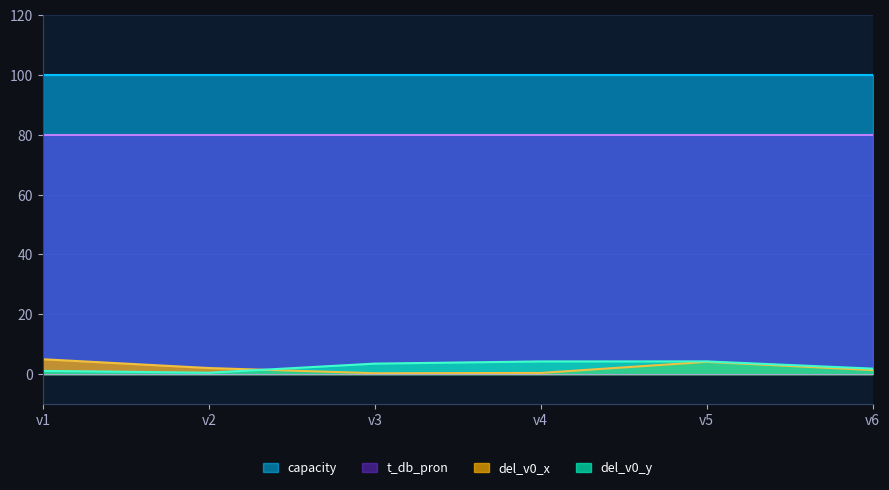

Is the value of del_v0_y at v6 greater than the value of del_v0_x at v1?

No